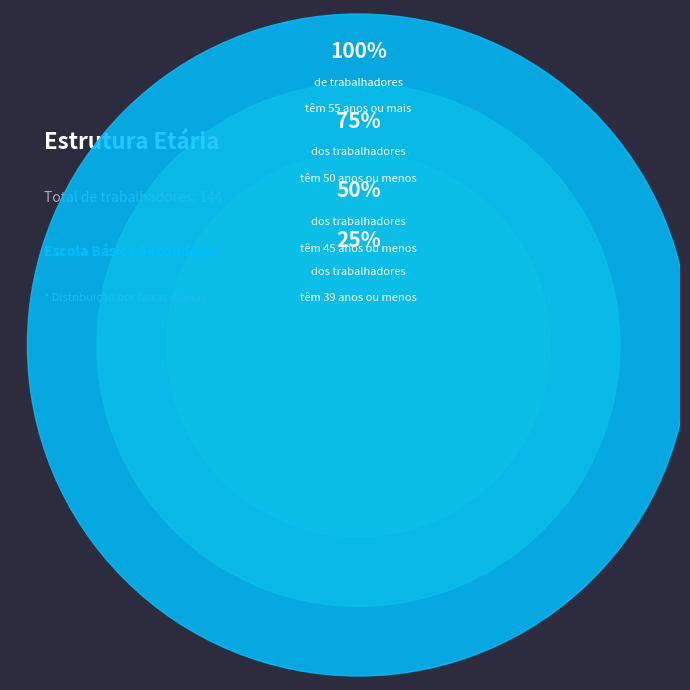

Which has a higher value, 45-49 or 50-54?

45-49